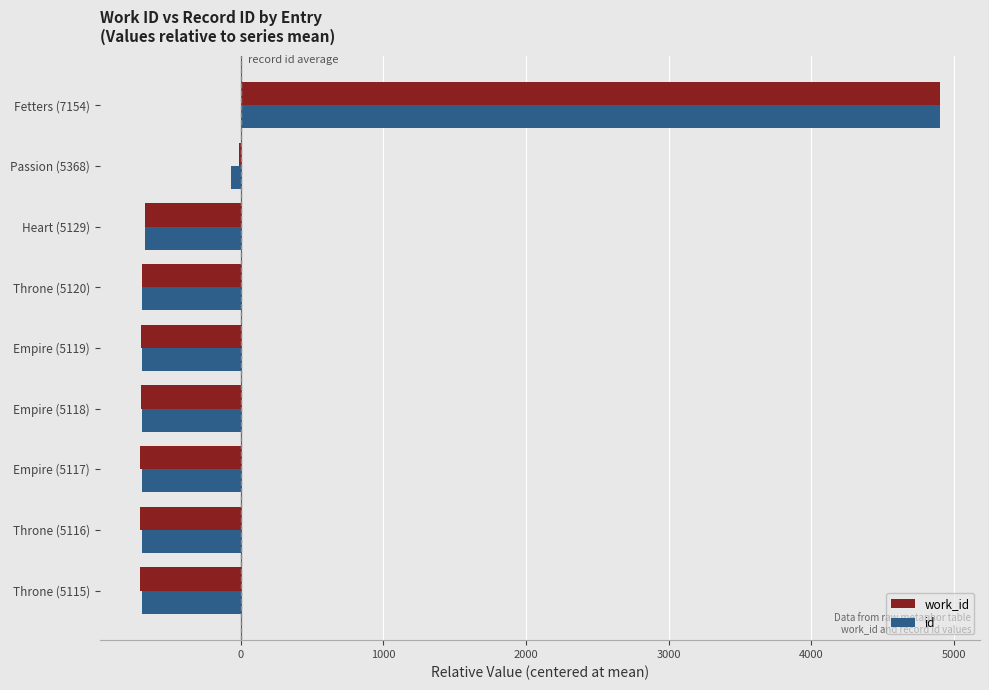

How many data points in id are above -691?

4